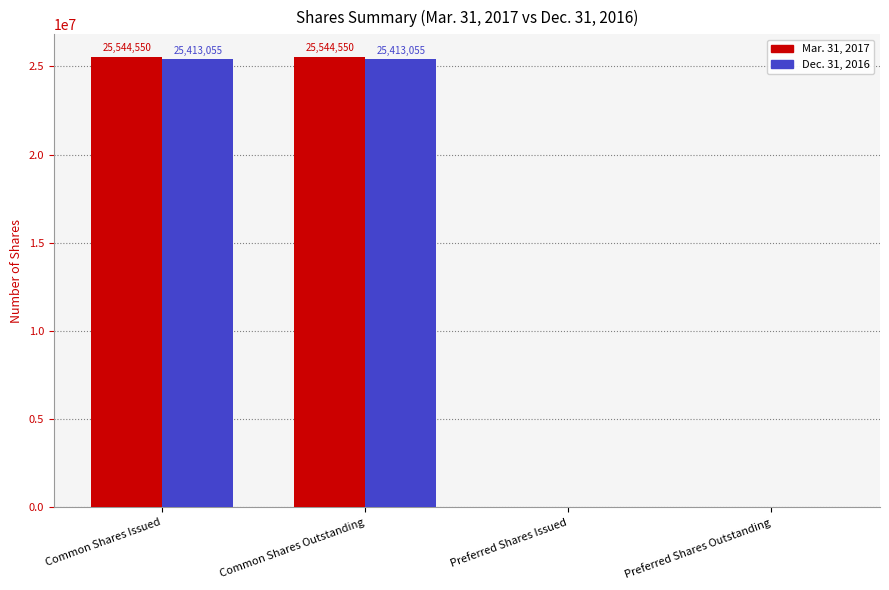

Which series changed the most between Common Shares Issued and Preferred Shares Outstanding?

Mar. 31, 2017